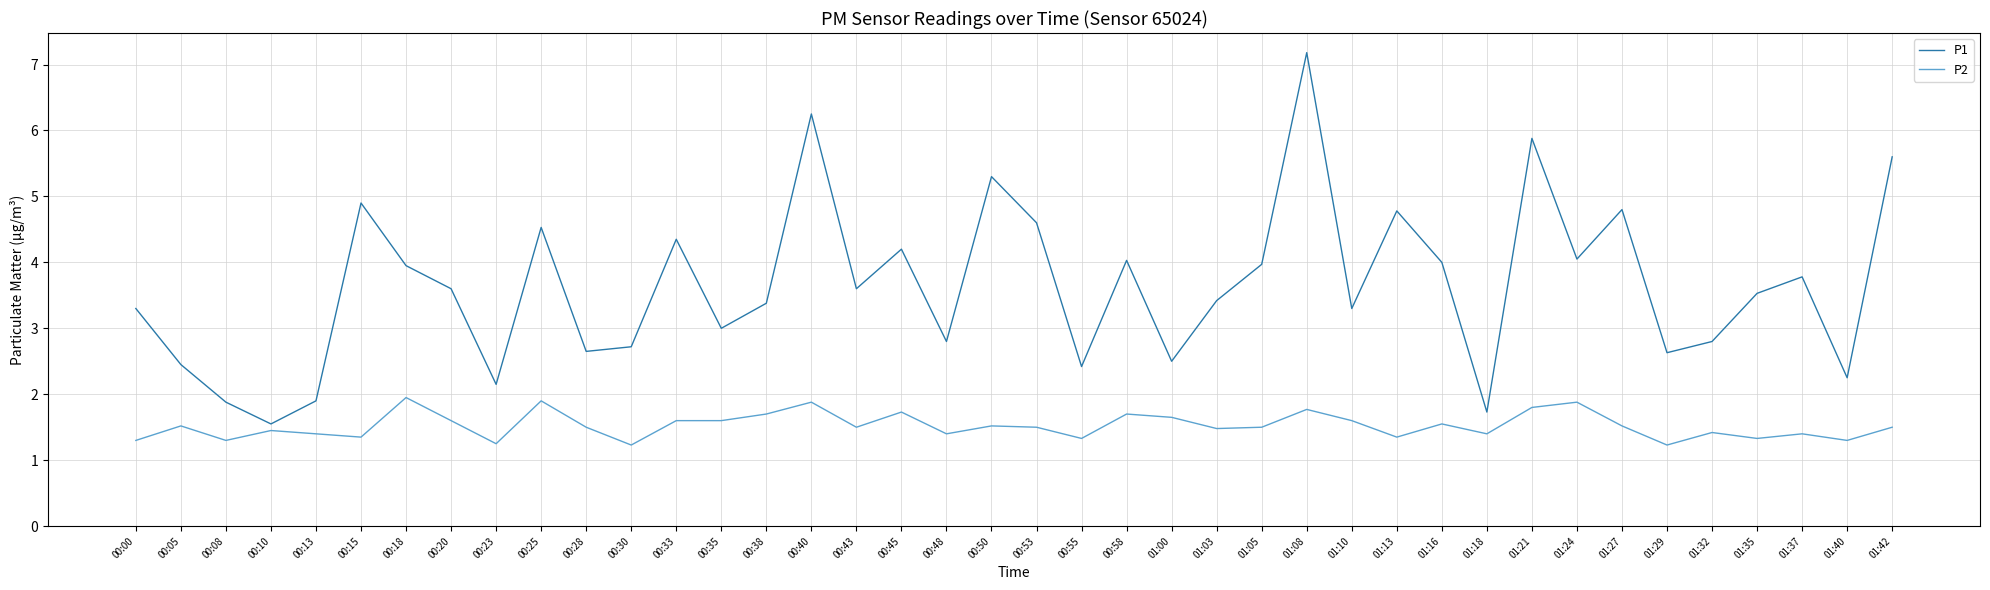

True or false: P2 and P1 intersect in this chart.

False